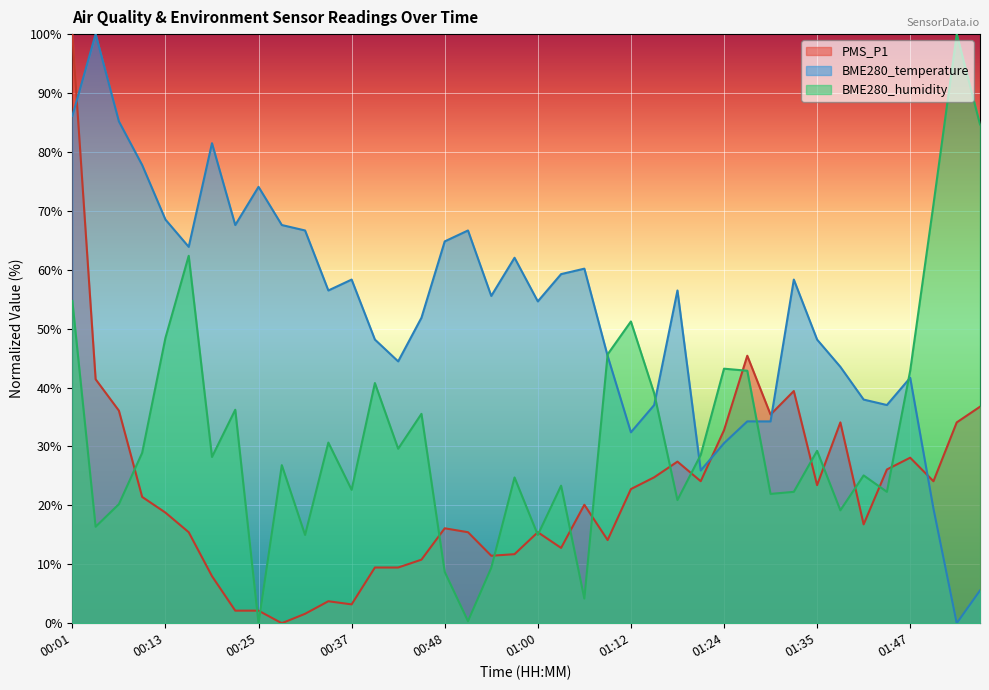

Which series has the largest range (max minus min)?

PMS_P1